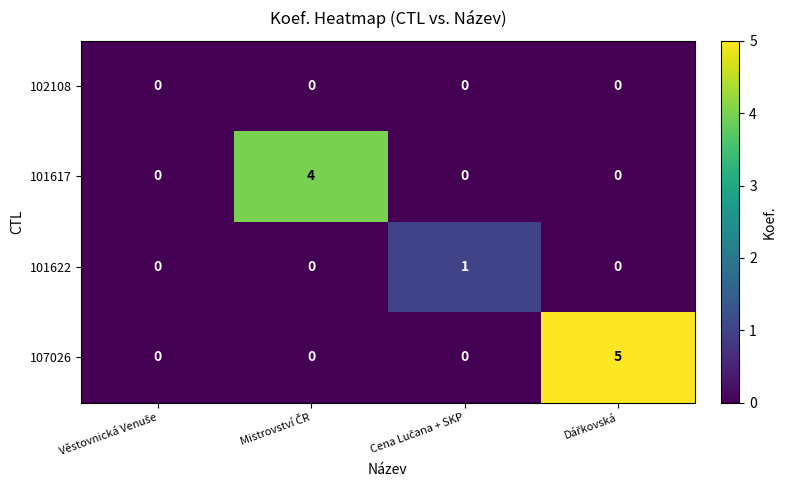

How many 101622 values are between 0 and 1?

4